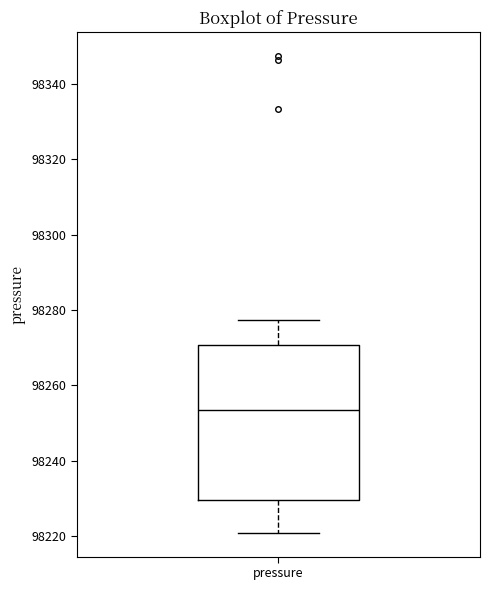

Where does the lower whisker of the box for pressure end on the y-axis? The values are not printed on the chart, so give them approximately, as read against the axis.

98220